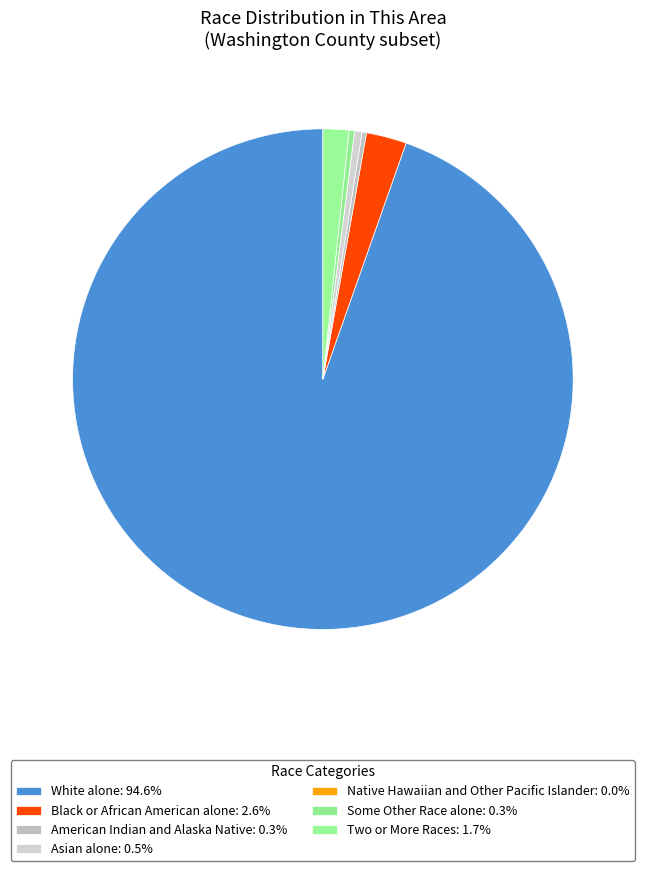

Is the sum of Black or African American alone and Native Hawaiian and Other Pacific Islander greater than half?

No